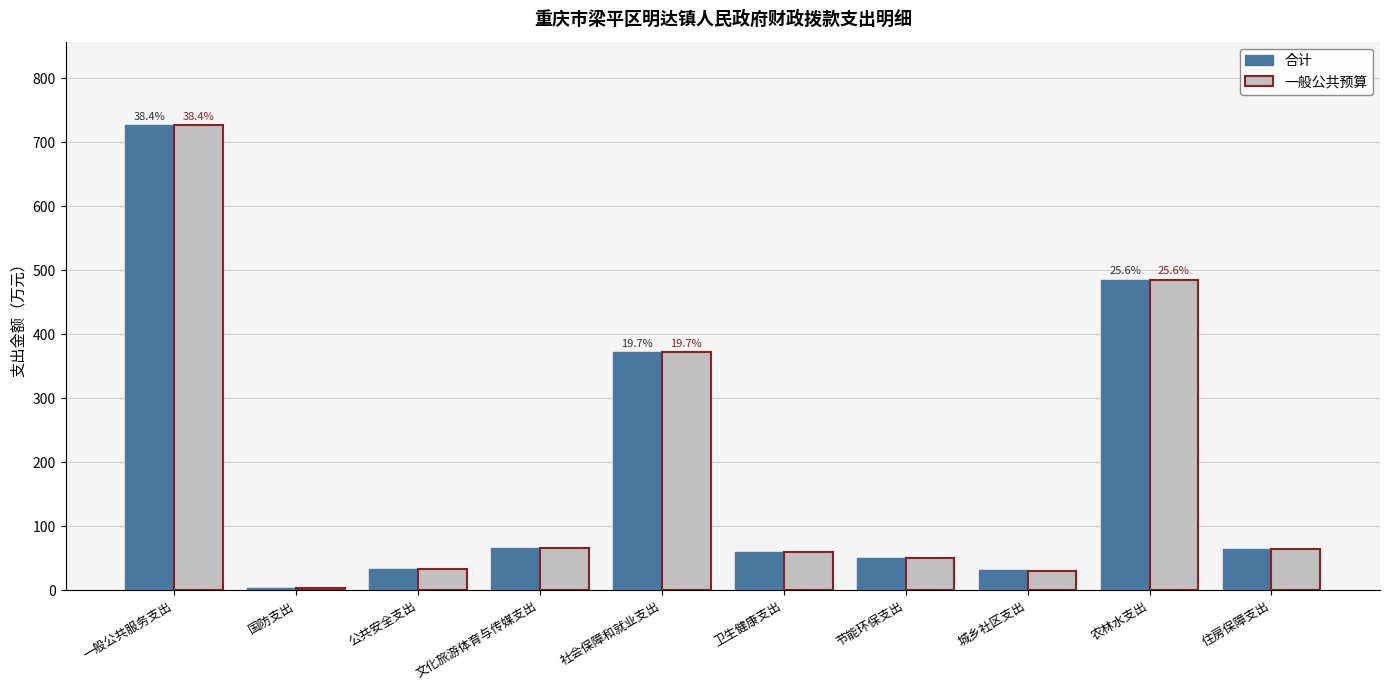

The 合计 series shows 485.4 at 农林水支出. True or false?

True